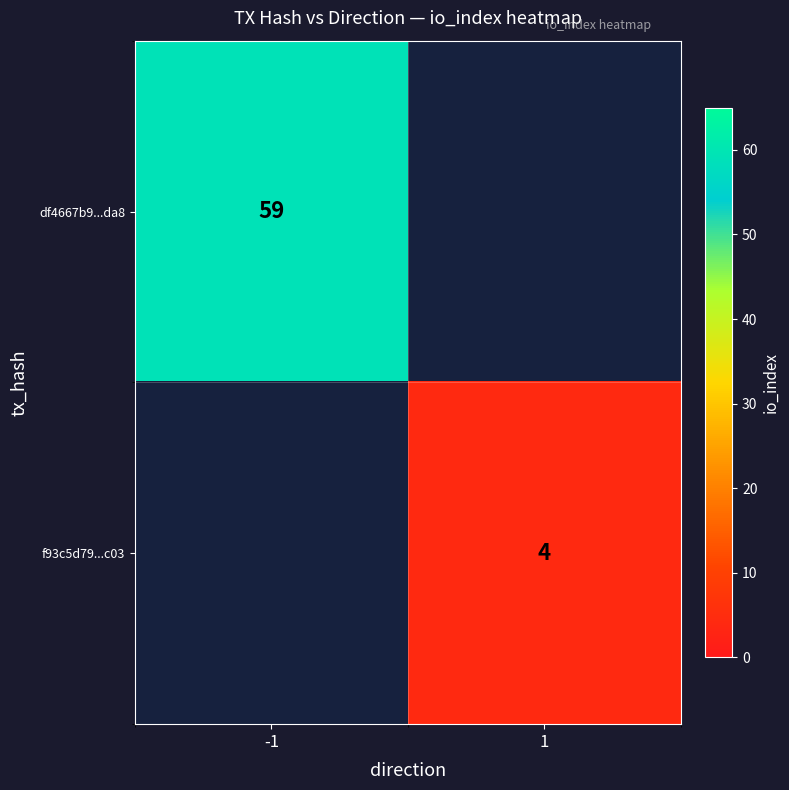

At how many categories does at least one series exceed 25?

1